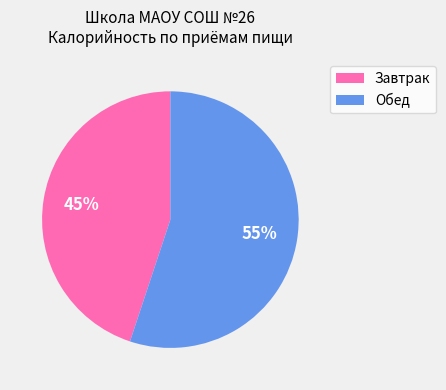

What percentage is the Обед slice, to the nearest percent?

55%